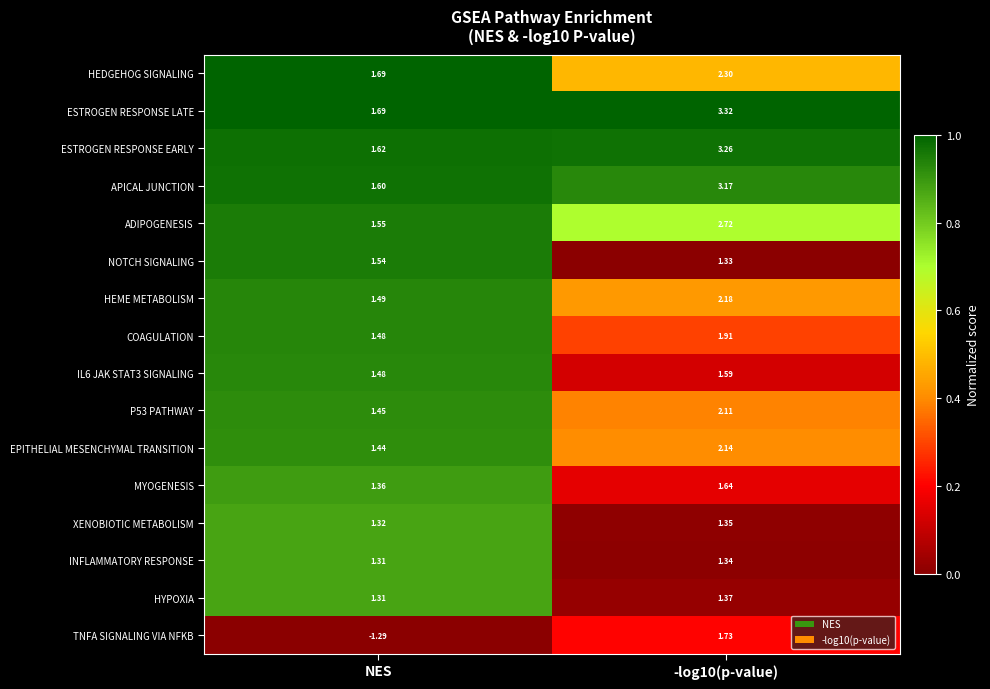

At which category does the chart reach its minimum across all series?

NES